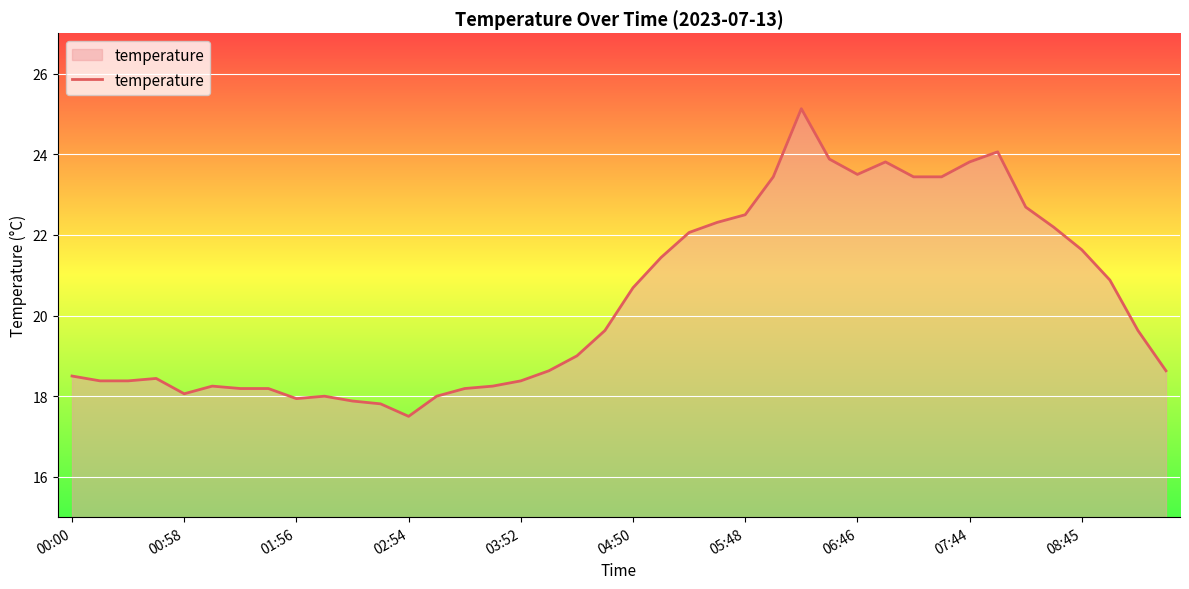

What is the maximum value shown in the chart?

25.1